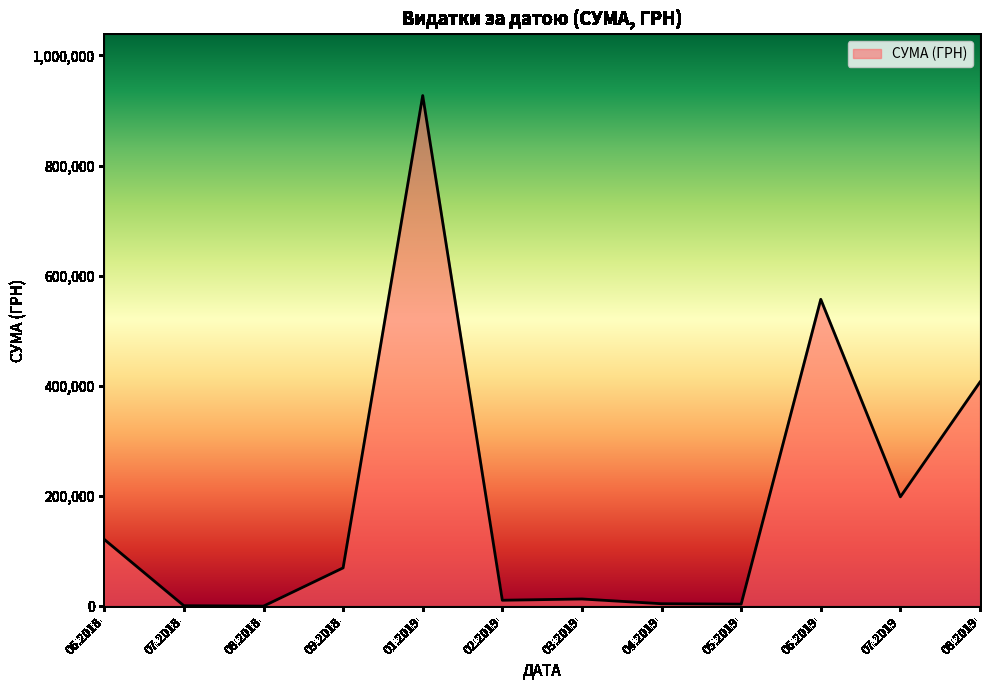

Between 08.2019 and 01.2019, which is larger?

01.2019